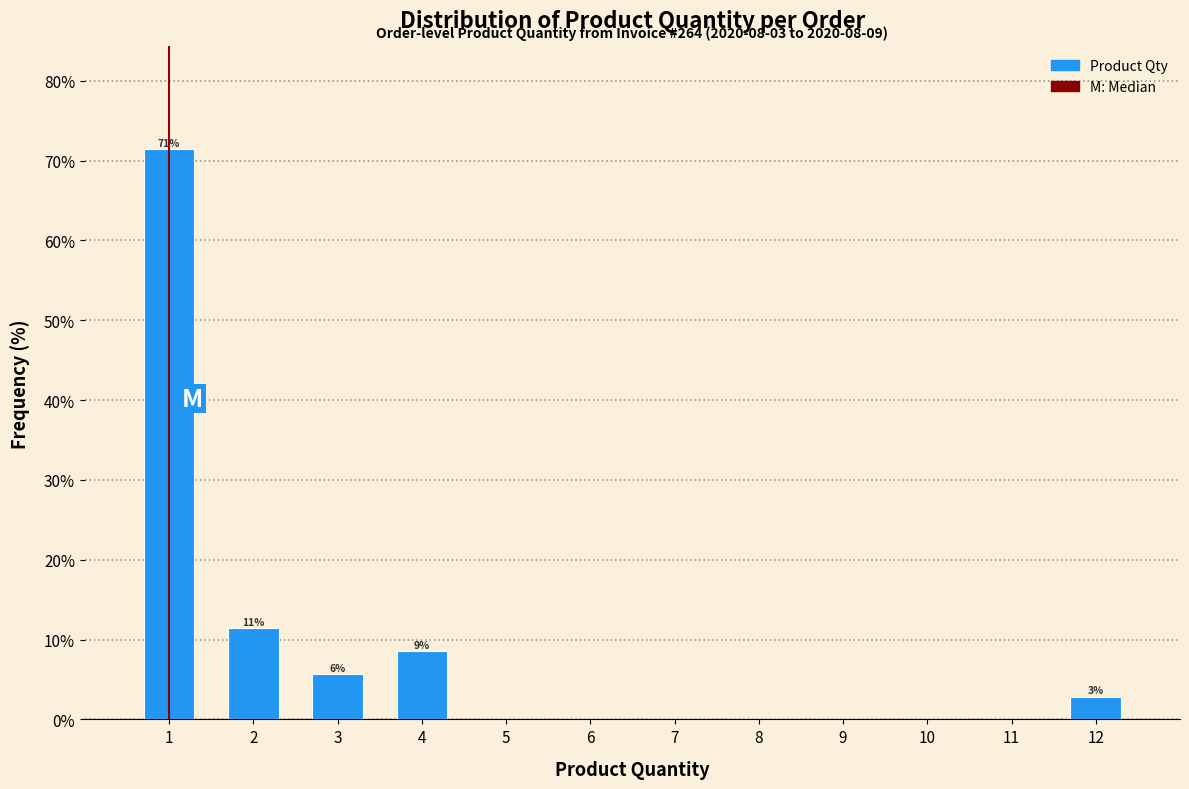

Over which range of the x-axis is the bar tallest?

0.5 to 1.5